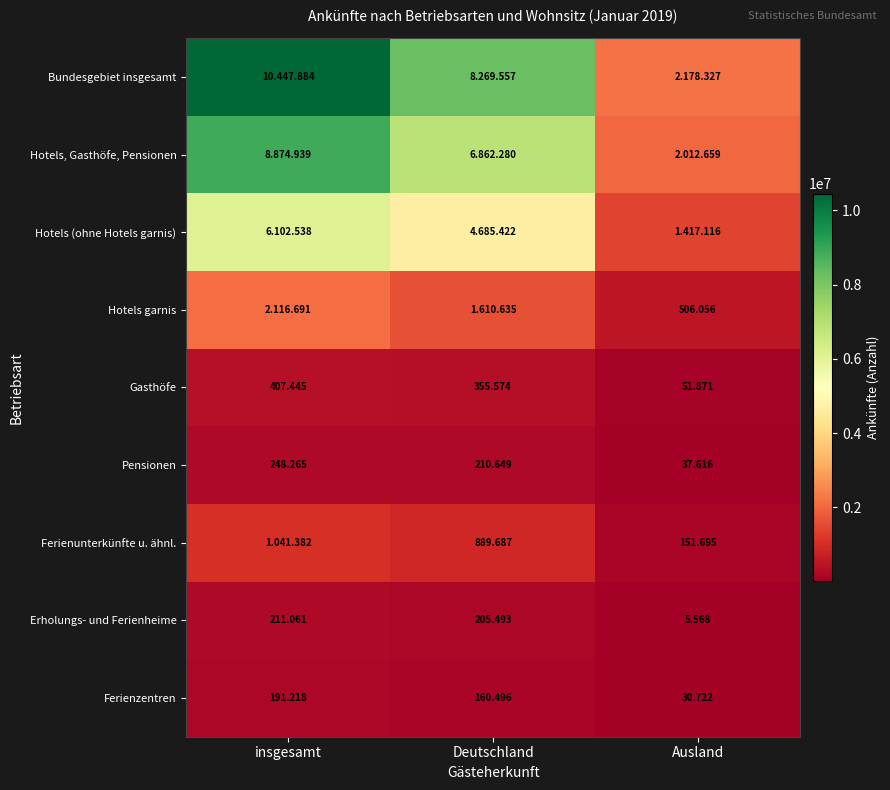

Which series has the largest total across all categories?

Bundesgebiet insgesamt